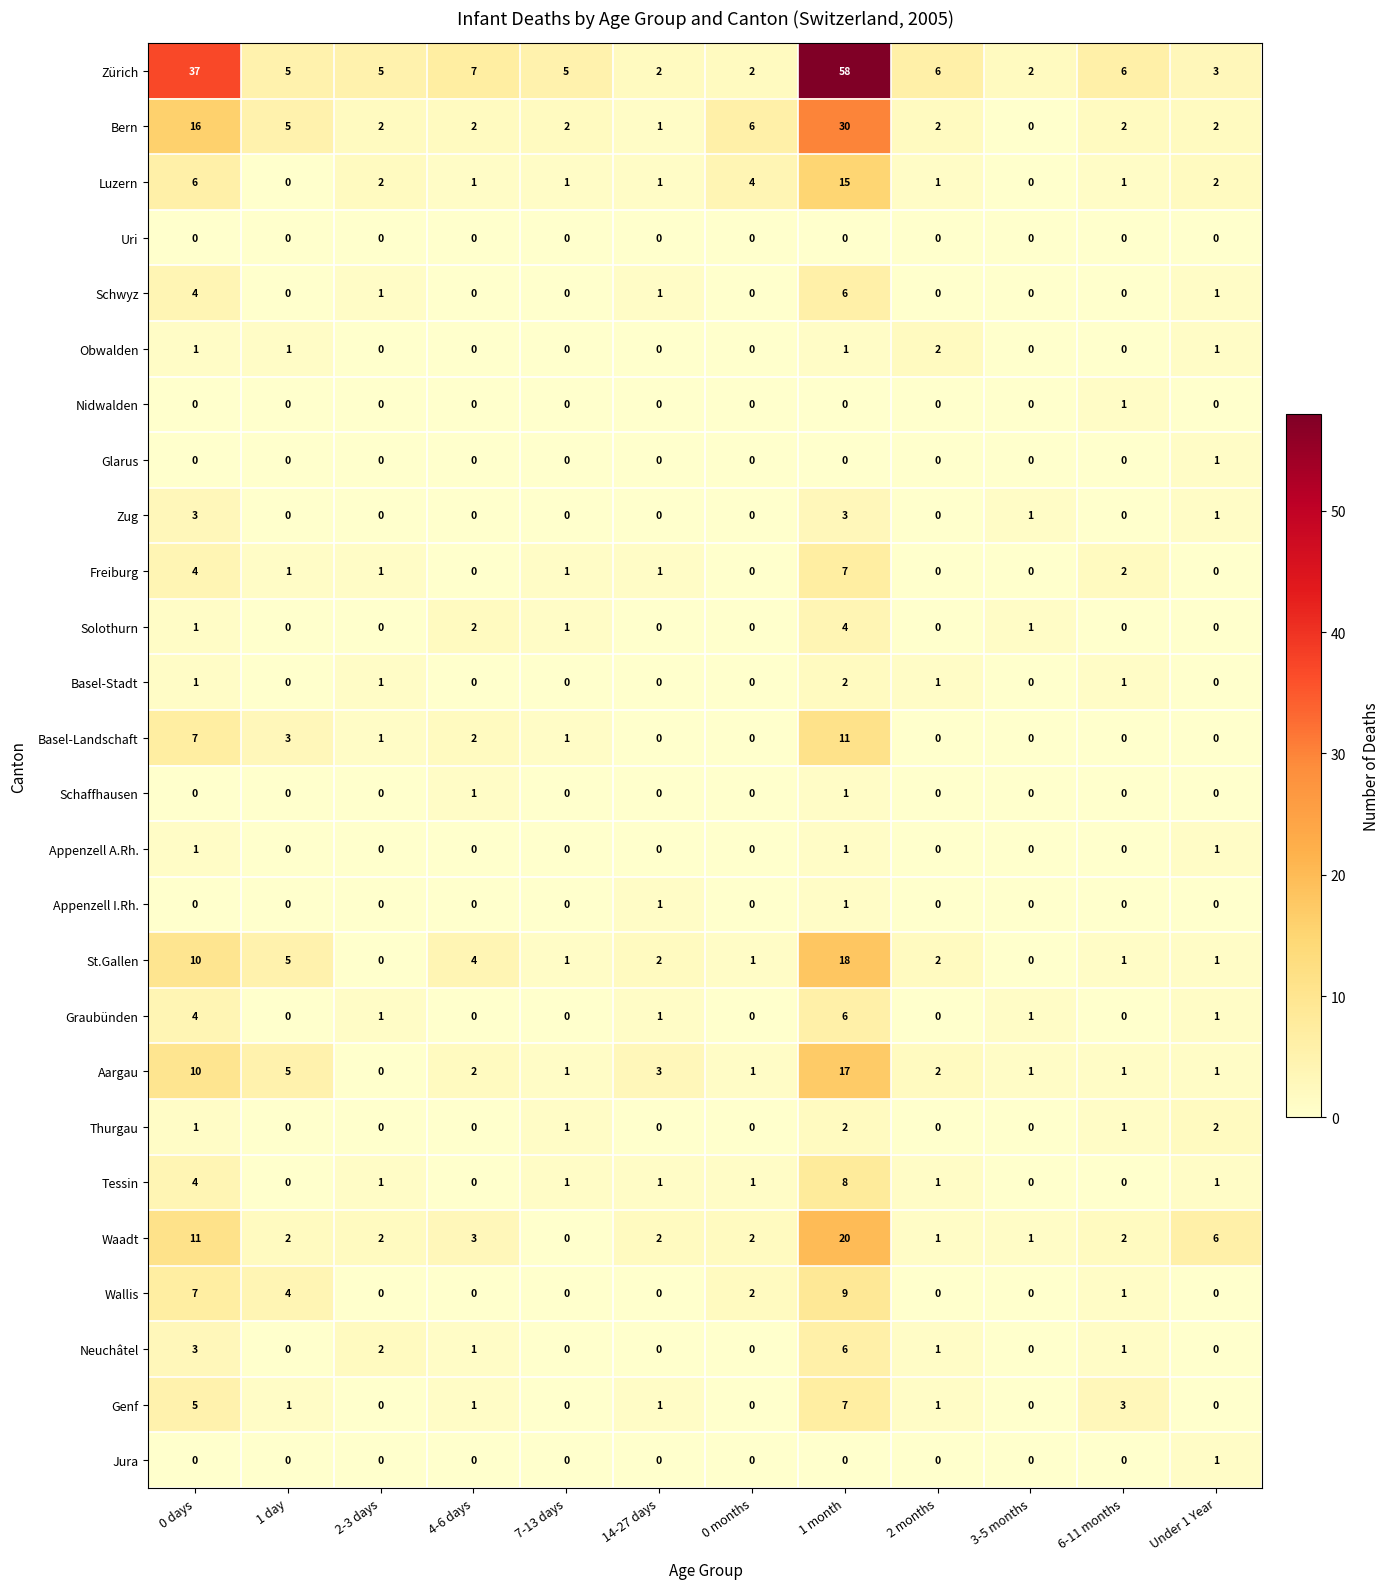

At which category is the sum across all series the highest?

1 month